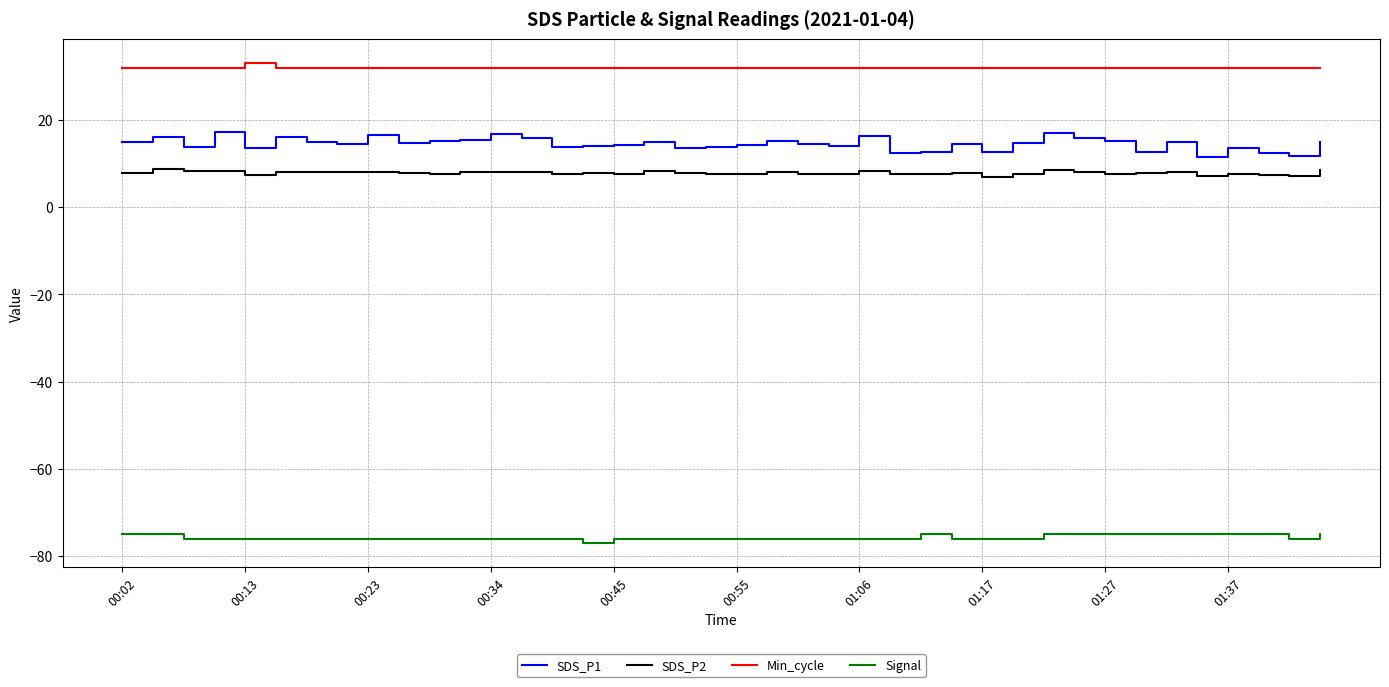

True or false: SDS_P2 and Min_cycle cross at least once.

False